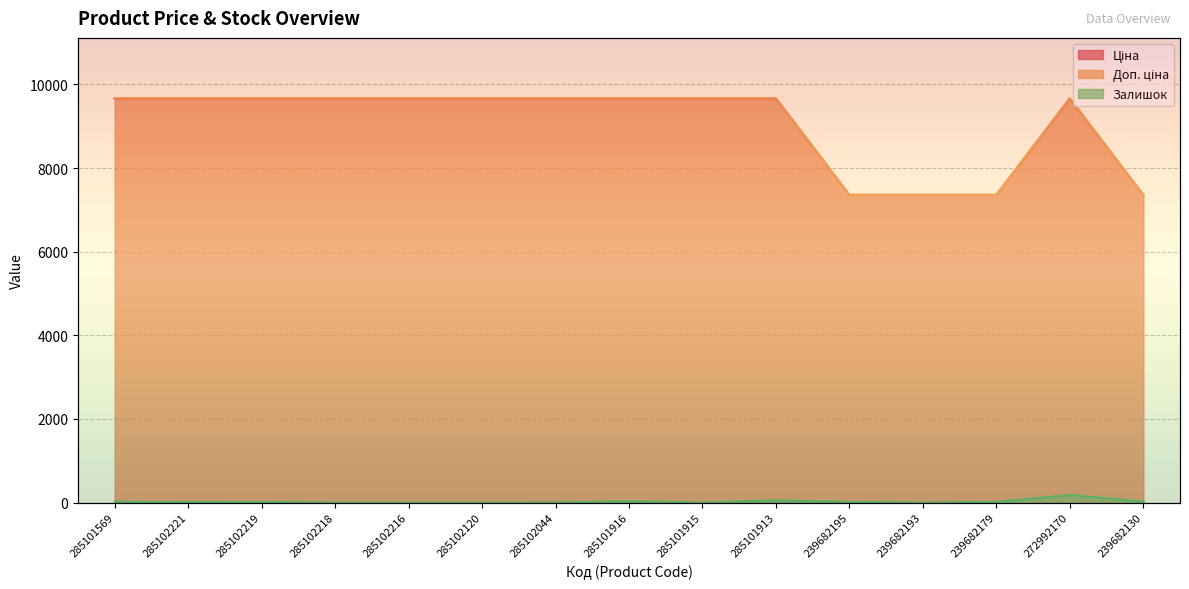

How many interior local peaks does the Ціна series have?

1